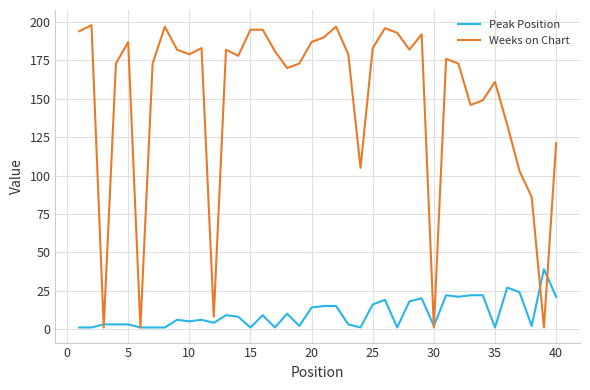

Does the chart display data point markers on the line(s)?

No